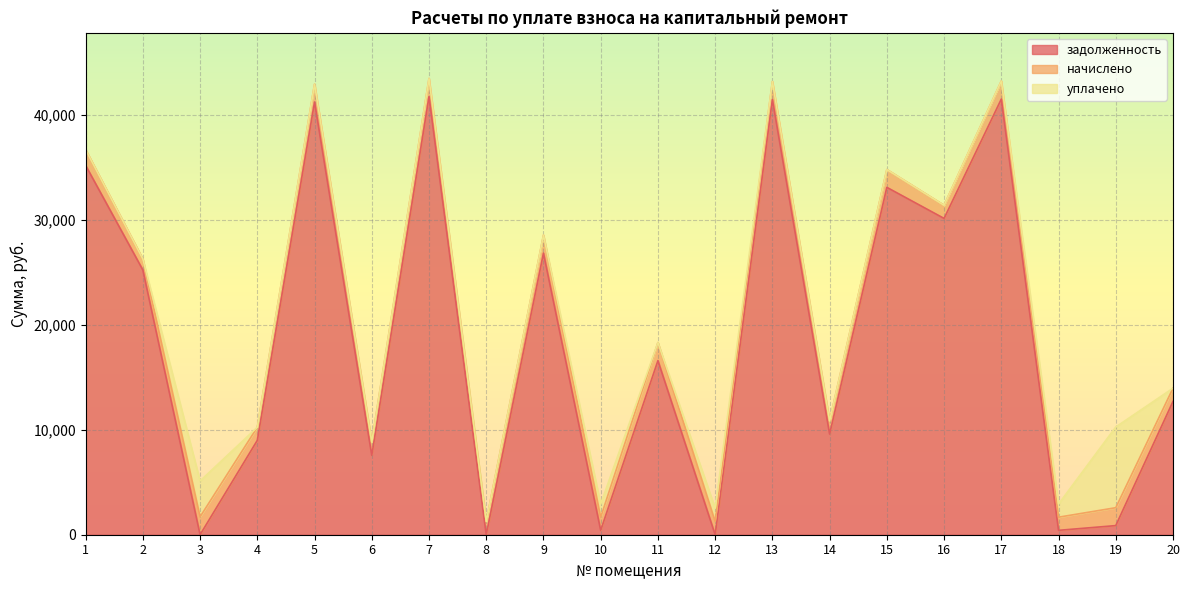

How many positive values does the уплачено series have?

5